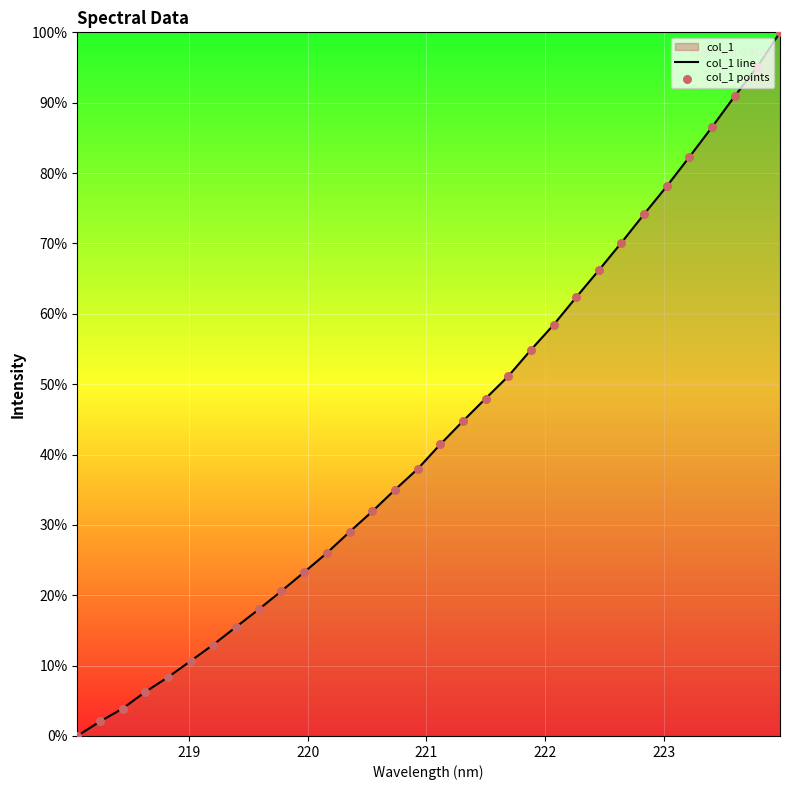

Which series reaches the minimum Y coordinate?

col_1 line